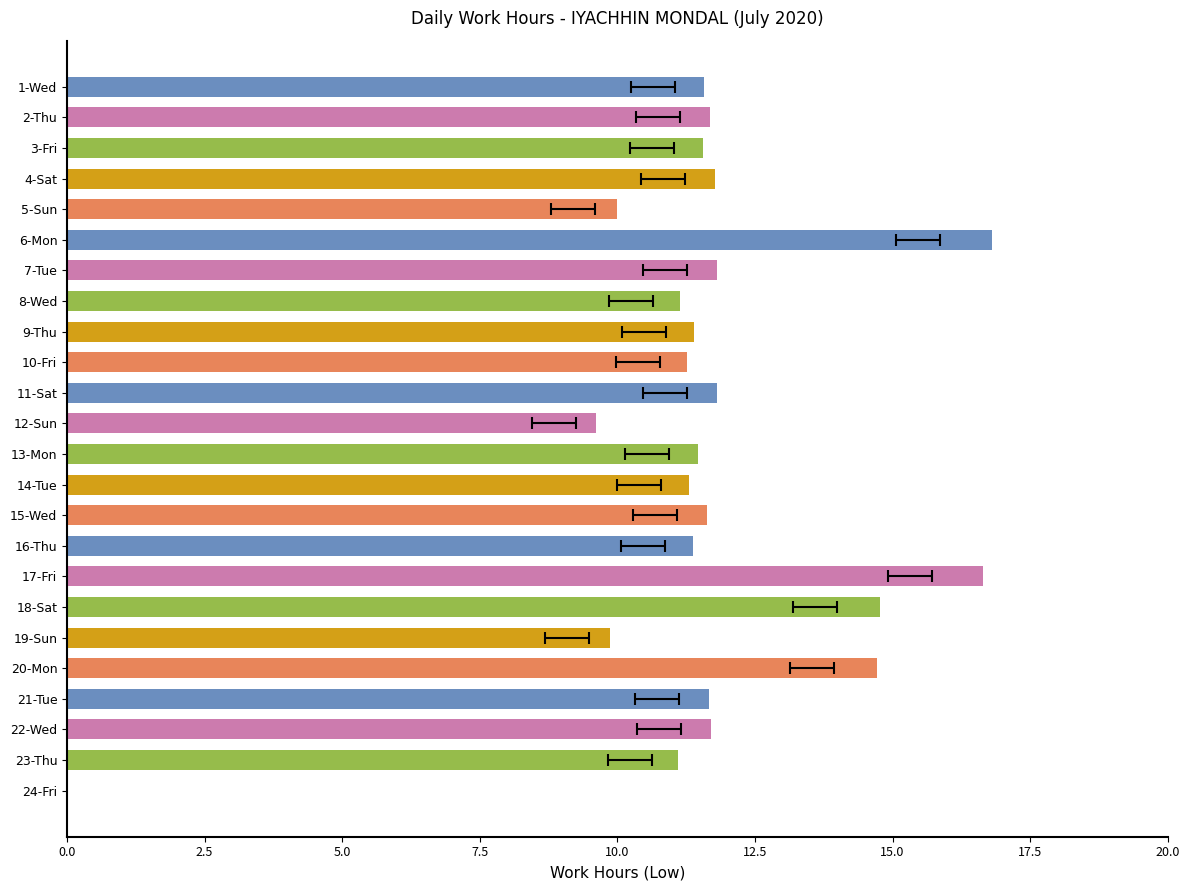

How many distinct data groups are displayed?

1